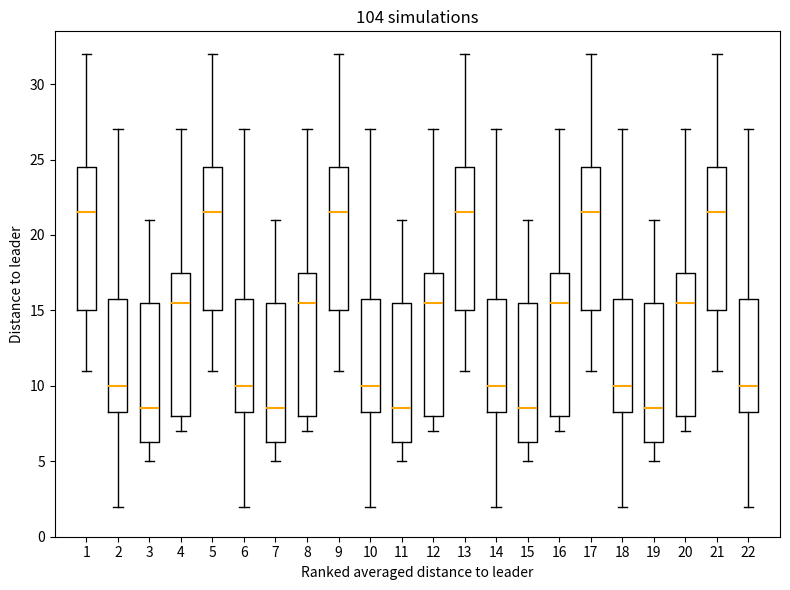

Reading left to right, transcribe this box plot: for each box, give where its median line is, the range the box spans, and where its two whiskers end, as read against the y-axis. The values are not printed on the chart, so give them approximately, as read against the axis.

1: median 21.5, box 15.0 to 24.5, whiskers 11.0 to 32.0
2: median 10.0, box 8.5 to 16.0, whiskers 2.0 to 27.0
3: median 8.5, box 6.5 to 15.5, whiskers 5.0 to 21.0
4: median 15.5, box 8.0 to 17.5, whiskers 7.0 to 27.0
5: median 21.5, box 15.0 to 24.5, whiskers 11.0 to 32.0
6: median 10.0, box 8.5 to 16.0, whiskers 2.0 to 27.0
7: median 8.5, box 6.5 to 15.5, whiskers 5.0 to 21.0
8: median 15.5, box 8.0 to 17.5, whiskers 7.0 to 27.0
9: median 21.5, box 15.0 to 24.5, whiskers 11.0 to 32.0
10: median 10.0, box 8.5 to 16.0, whiskers 2.0 to 27.0
11: median 8.5, box 6.5 to 15.5, whiskers 5.0 to 21.0
12: median 15.5, box 8.0 to 17.5, whiskers 7.0 to 27.0
13: median 21.5, box 15.0 to 24.5, whiskers 11.0 to 32.0
14: median 10.0, box 8.5 to 16.0, whiskers 2.0 to 27.0
15: median 8.5, box 6.5 to 15.5, whiskers 5.0 to 21.0
16: median 15.5, box 8.0 to 17.5, whiskers 7.0 to 27.0
17: median 21.5, box 15.0 to 24.5, whiskers 11.0 to 32.0
18: median 10.0, box 8.5 to 16.0, whiskers 2.0 to 27.0
19: median 8.5, box 6.5 to 15.5, whiskers 5.0 to 21.0
20: median 15.5, box 8.0 to 17.5, whiskers 7.0 to 27.0
21: median 21.5, box 15.0 to 24.5, whiskers 11.0 to 32.0
22: median 10.0, box 8.5 to 16.0, whiskers 2.0 to 27.0